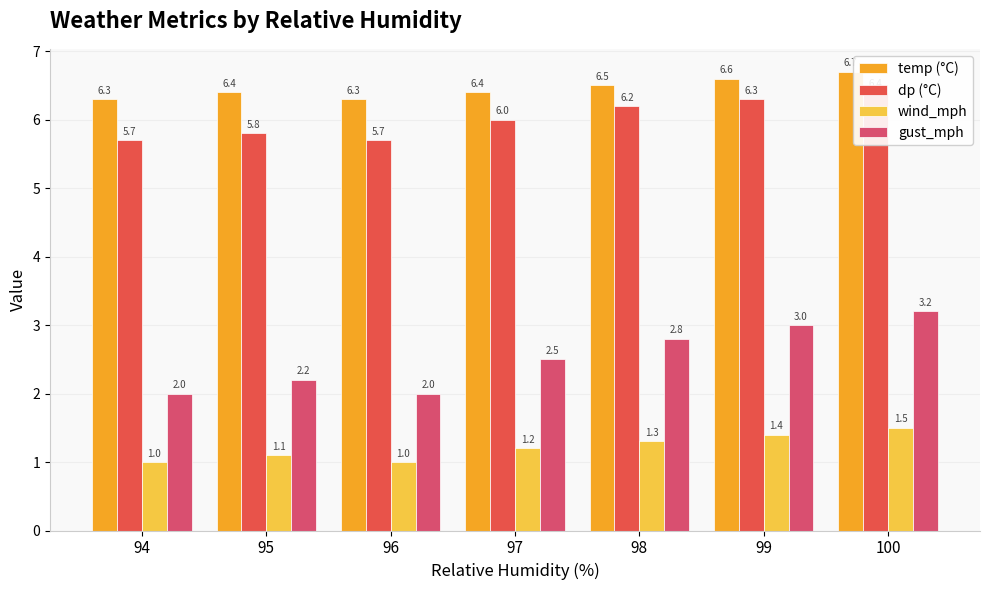

Does the chart contain stacked bars?

No